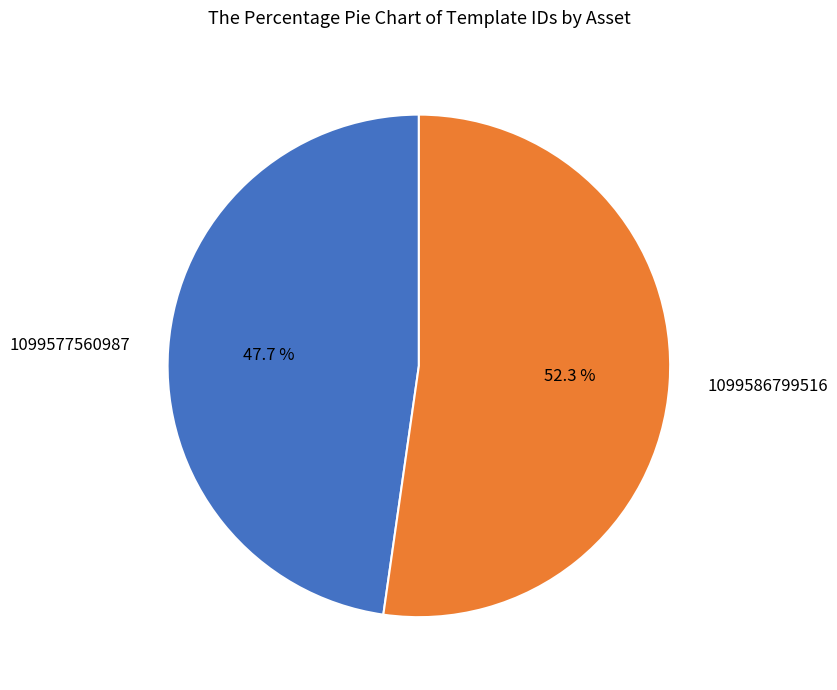

To the nearest percent, what is the difference between the 1099577560987 and 1099586799516 slice percentages?

5%